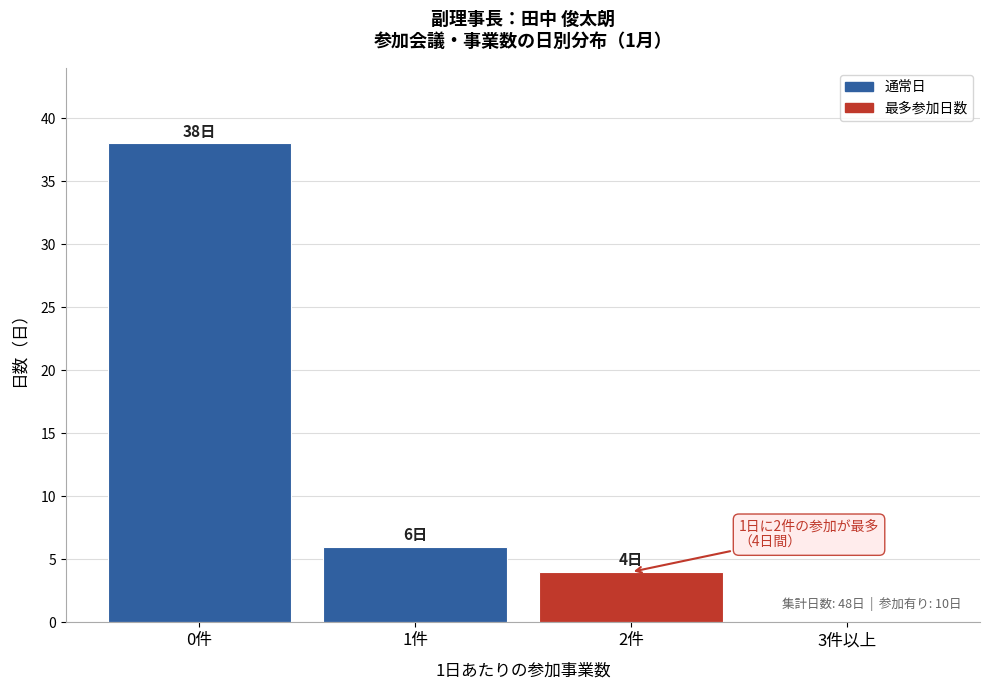

Reading left to right, list all the values displayed in this chart.

0件=38	1件=6	2件=4	3件以上=0